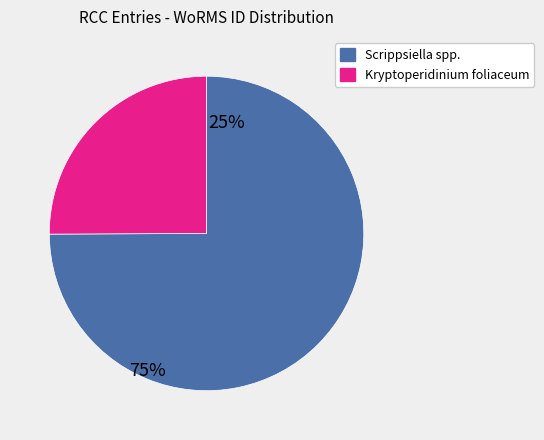

How many segments does this pie chart have?

2